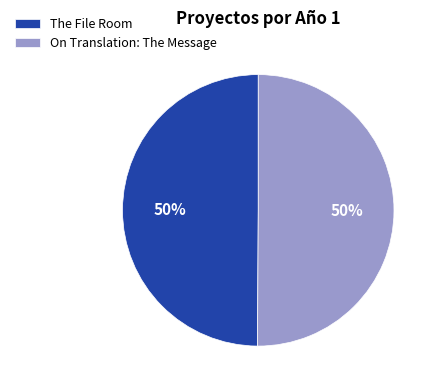

To the nearest percent, what portion does The File Room represent?

50%